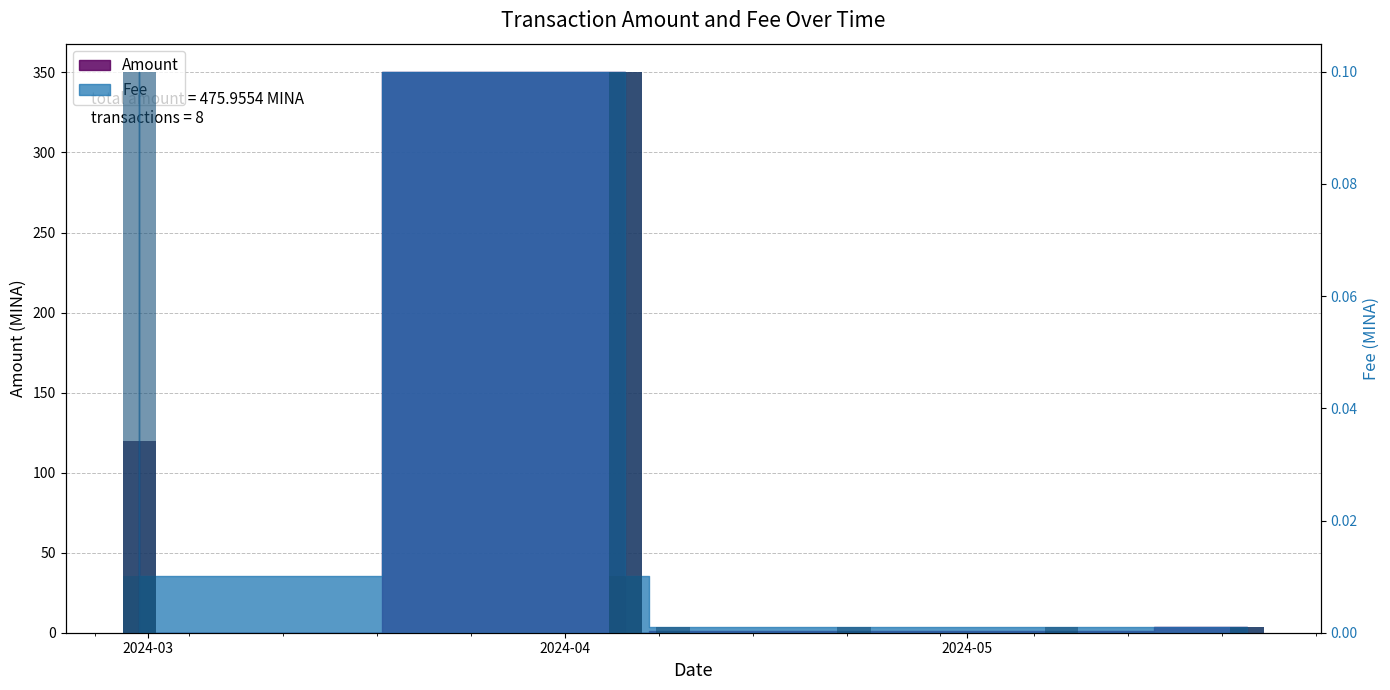

Is the value of Fee at 2024-04-05 12:39:00 greater than the value of Amount at 2024-02-29 07:48:00?

No